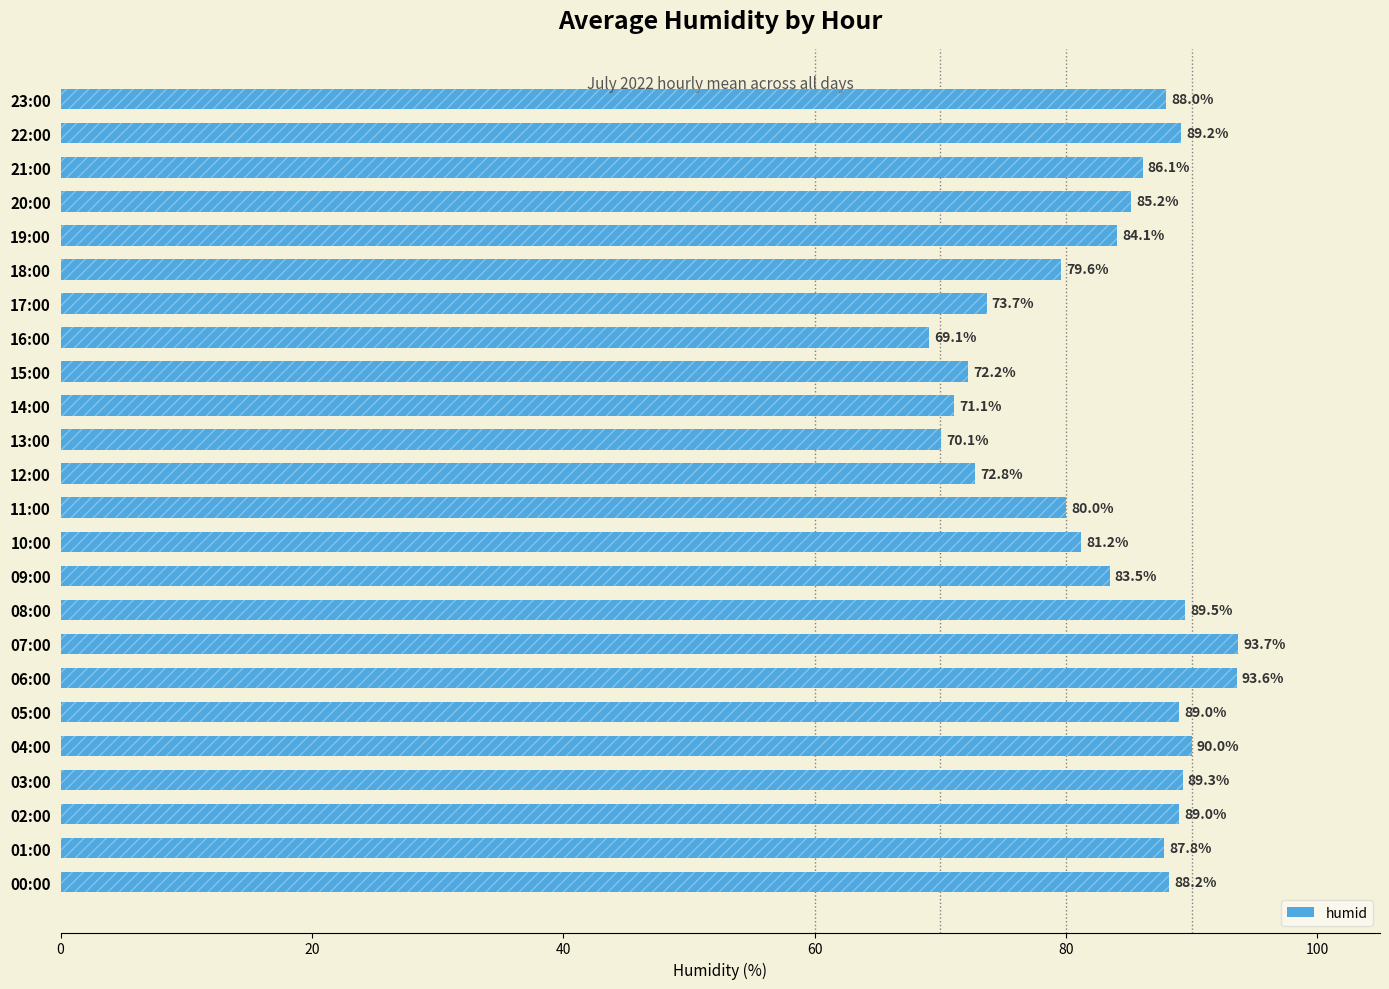

What is the sum of the values at 03:00 and 05:00?

178.3